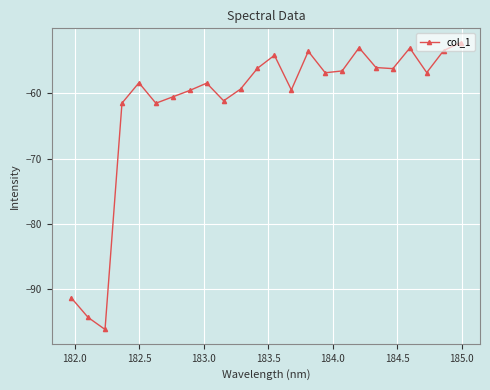

What is the value of the 9th point from the left?

-58.4